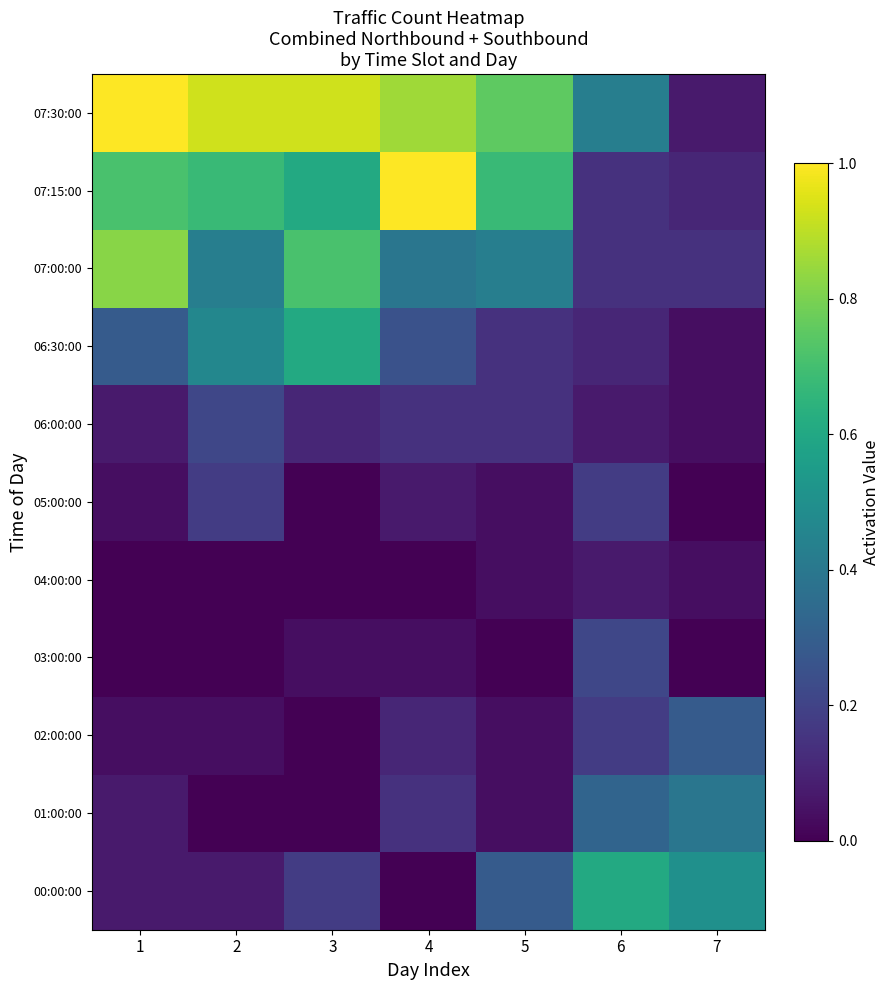

Reading right to left, list all the values displayed in this chart.

00:00:00: 7=0.5	6=0.6	5=0.3	4=0.0	3=0.2	2=0.1	1=0.1
01:00:00: 7=0.4	6=0.3	5=0.0	4=0.1	3=0.0	2=0.0	1=0.1
02:00:00: 7=0.3	6=0.2	5=0.0	4=0.1	3=0.0	2=0.0	1=0.0
03:00:00: 7=0.0	6=0.2	5=0.0	4=0.0	3=0.0	2=0.0	1=0.0
04:00:00: 7=0.0	6=0.1	5=0.0	4=0.0	3=0.0	2=0.0	1=0.0
05:00:00: 7=0.0	6=0.2	5=0.0	4=0.1	3=0.0	2=0.2	1=0.0
06:00:00: 7=0.0	6=0.1	5=0.1	4=0.1	3=0.1	2=0.2	1=0.1
06:30:00: 7=0.0	6=0.1	5=0.1	4=0.2	3=0.6	2=0.5	1=0.3
07:00:00: 7=0.1	6=0.1	5=0.4	4=0.4	3=0.7	2=0.4	1=0.8
07:15:00: 7=0.1	6=0.1	5=0.7	4=1.0	3=0.6	2=0.7	1=0.7
07:30:00: 7=0.1	6=0.4	5=0.8	4=0.9	3=0.9	2=0.9	1=1.0